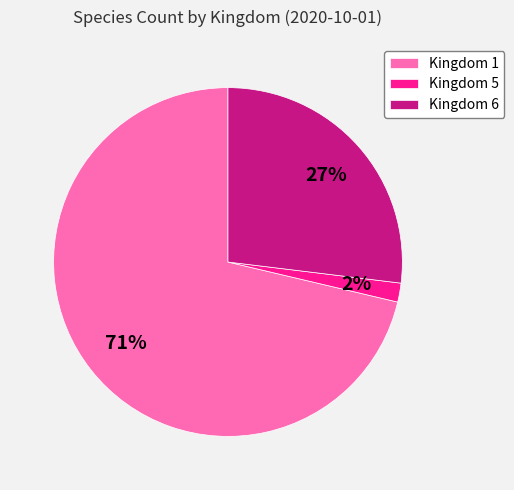

Do Kingdom 5 and Kingdom 1 together represent more than half of the pie?

Yes